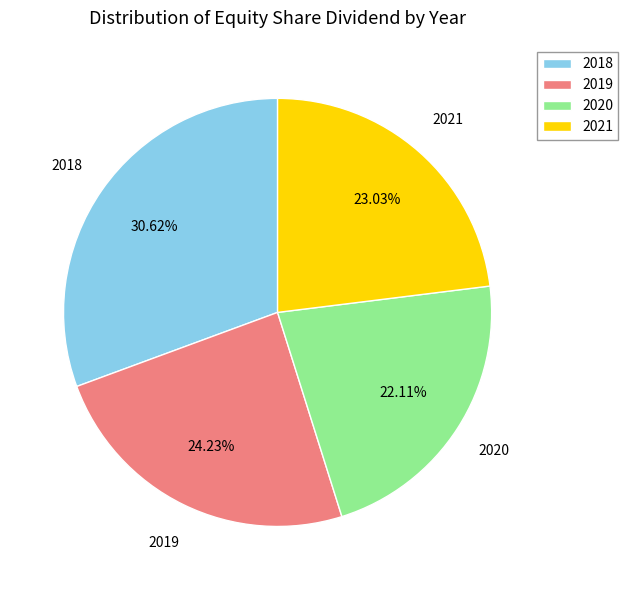

What percentage is NOT represented by 2018?

69.4%